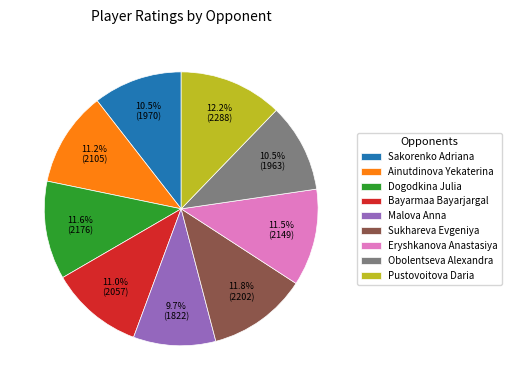

Combined, do Bayarmaa Bayarjargal and Eryshkanova Anastasiya account for over 50%?

No